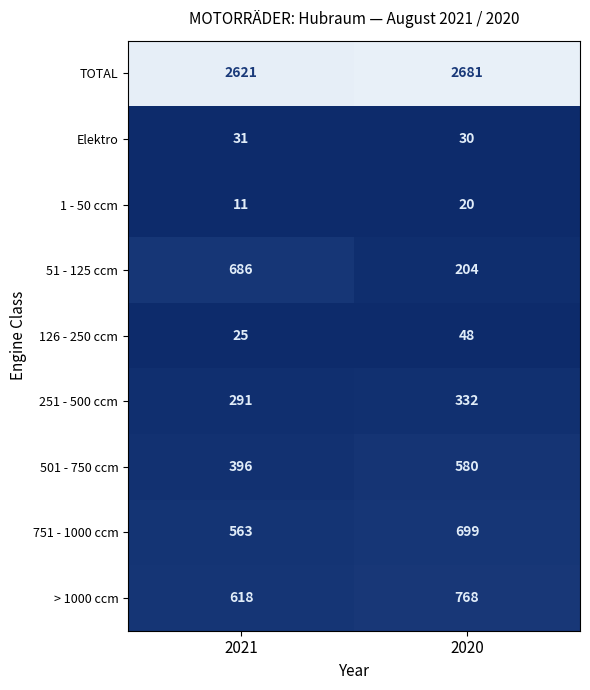

What is the maximum value shown in the chart?

2681